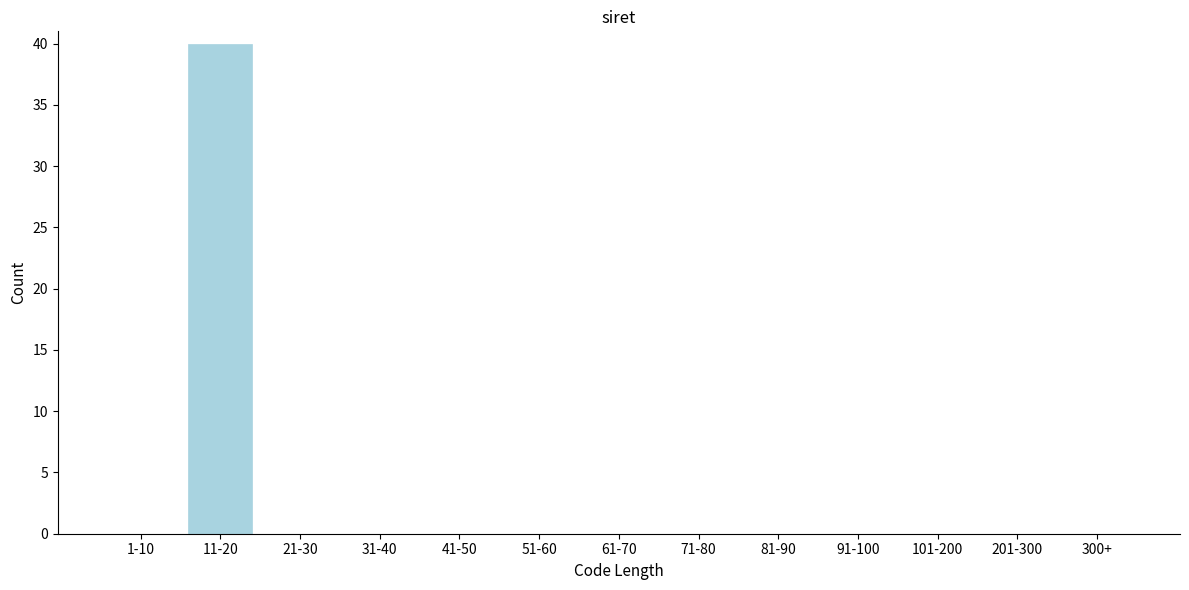

Reading right to left, transcribe all the data shown in this chart.

300+=0	201-300=0	101-200=0	91-100=0	81-90=0	71-80=0	61-70=0	51-60=0	41-50=0	31-40=0	21-30=0	11-20=40	1-10=0